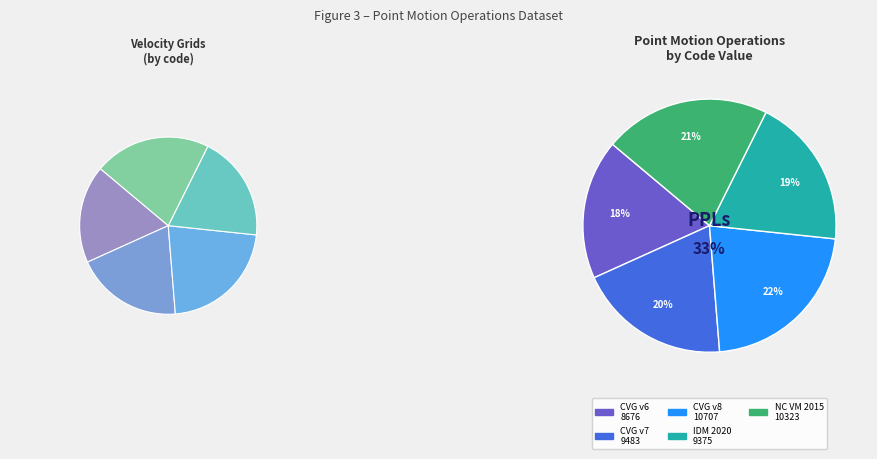

Is there a majority slice in this chart?

No